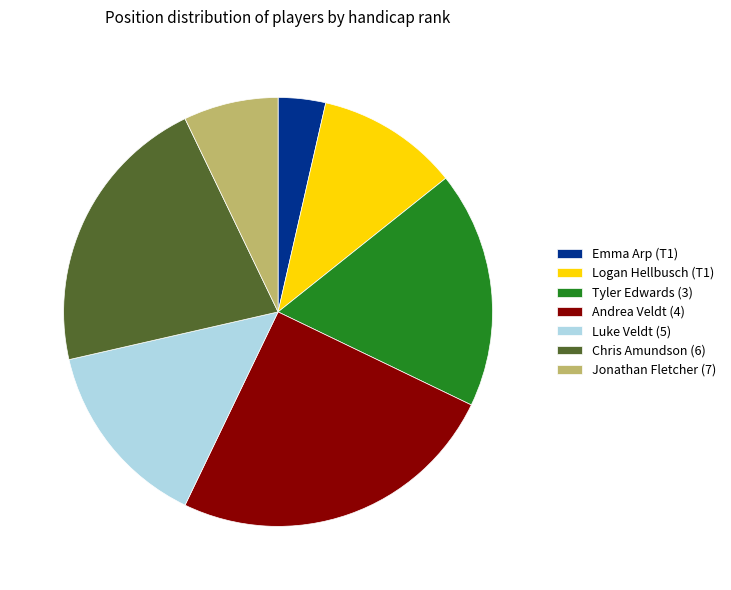

Between Tyler Edwards (3) and Logan Hellbusch (T1), which is larger?

Tyler Edwards (3)